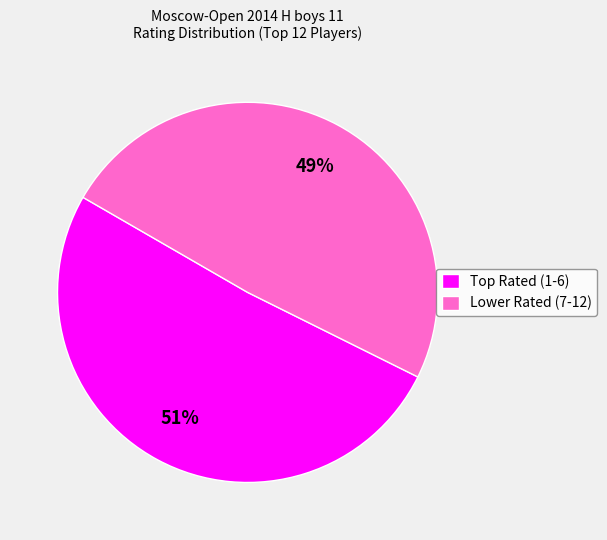

How many segments does this pie chart have?

2